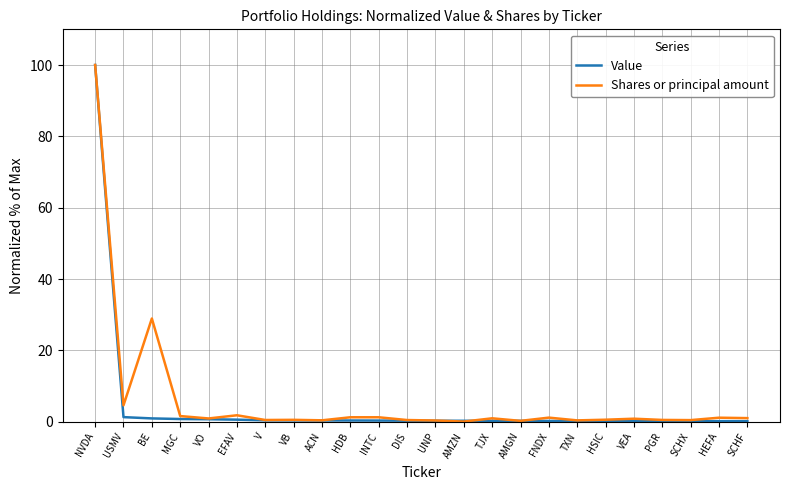

How many series are shown in this chart?

2